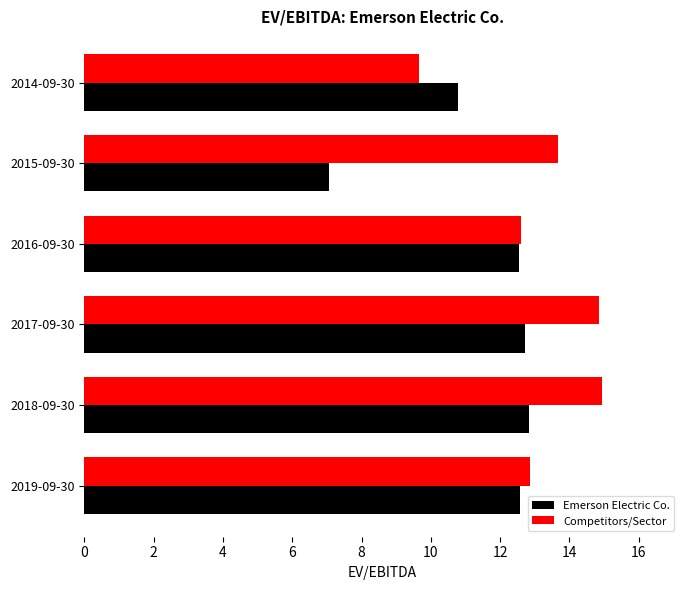

What is the total value across all series at 2015-09-30?

20.7